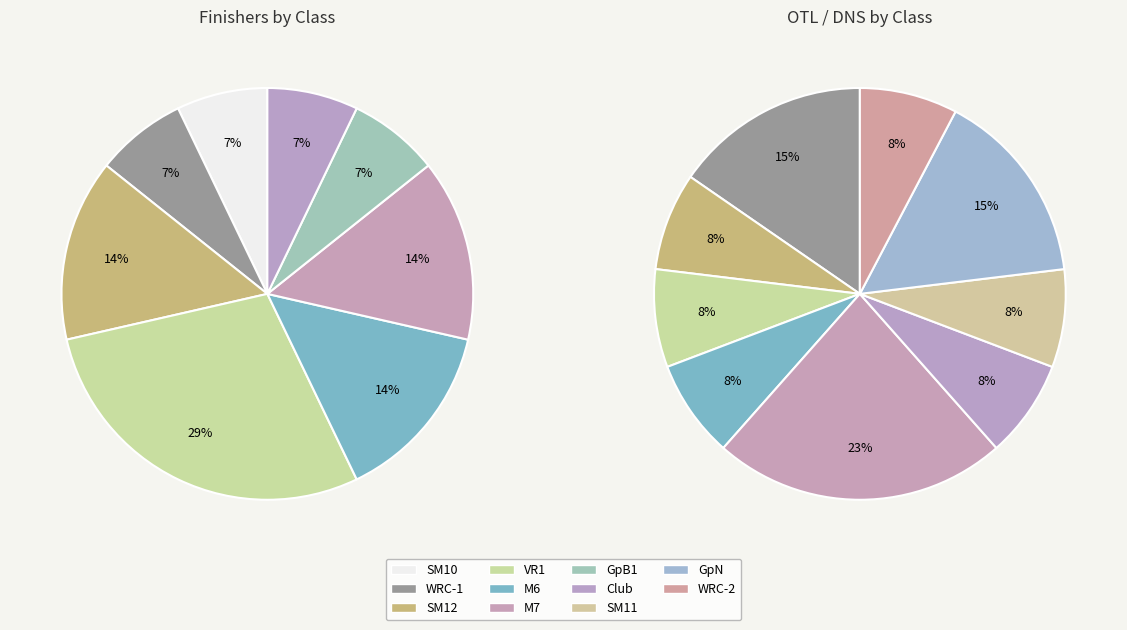

Which has a higher value, SM11 or Club?

Club